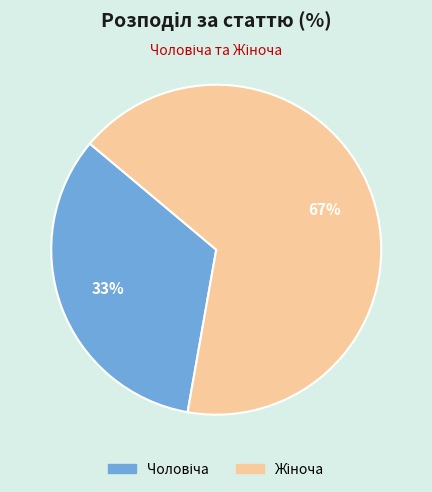

Count the number of slices in the pie.

2